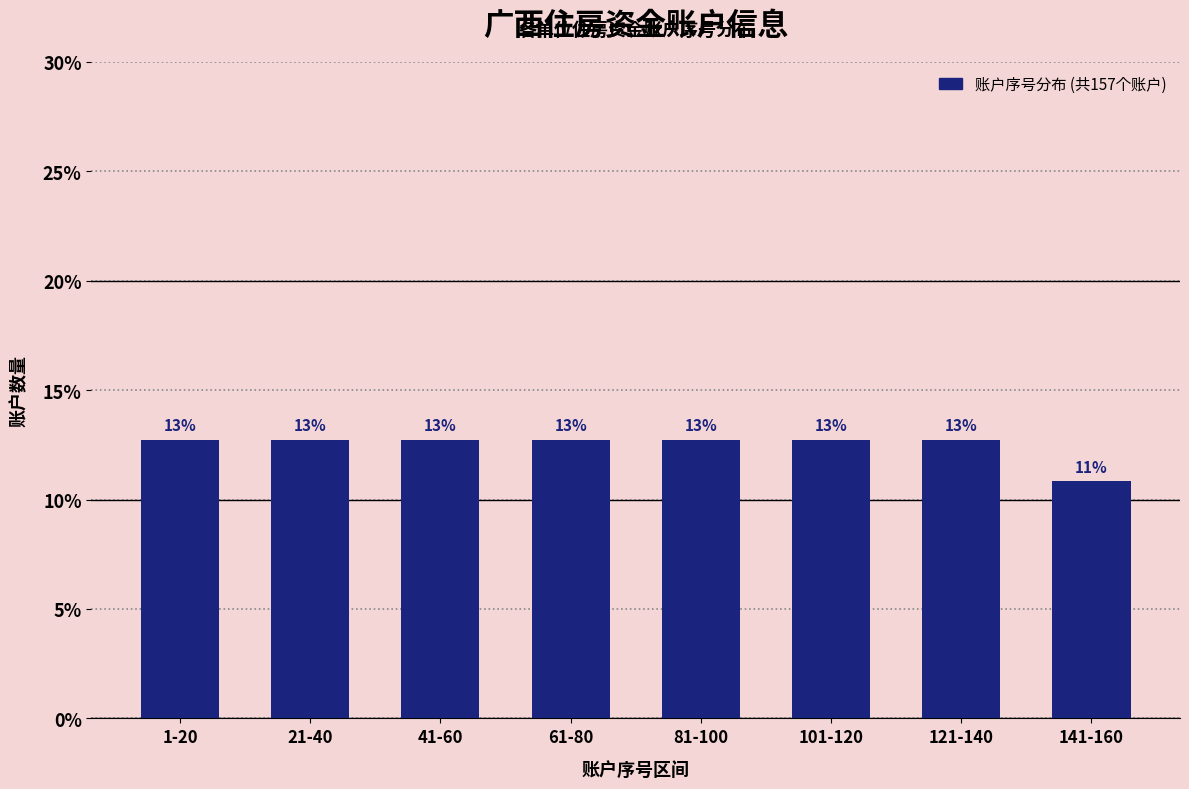

Are the bars horizontal?

No